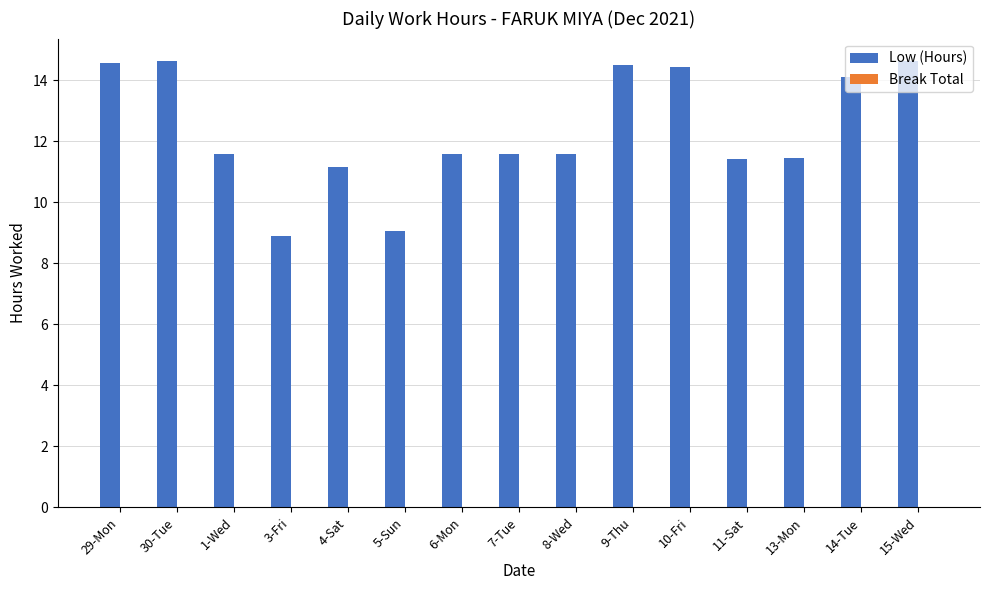

The chart shows a value of 3.6 at 5-Sun. True or false?

False